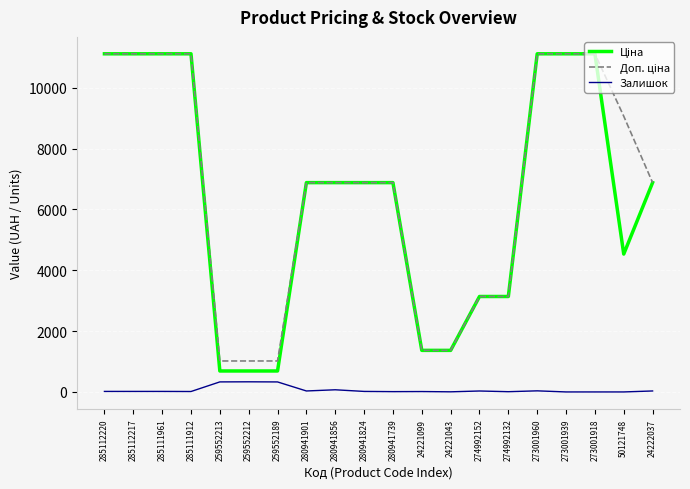

What is the total value across all series at 259552213?

2036.9